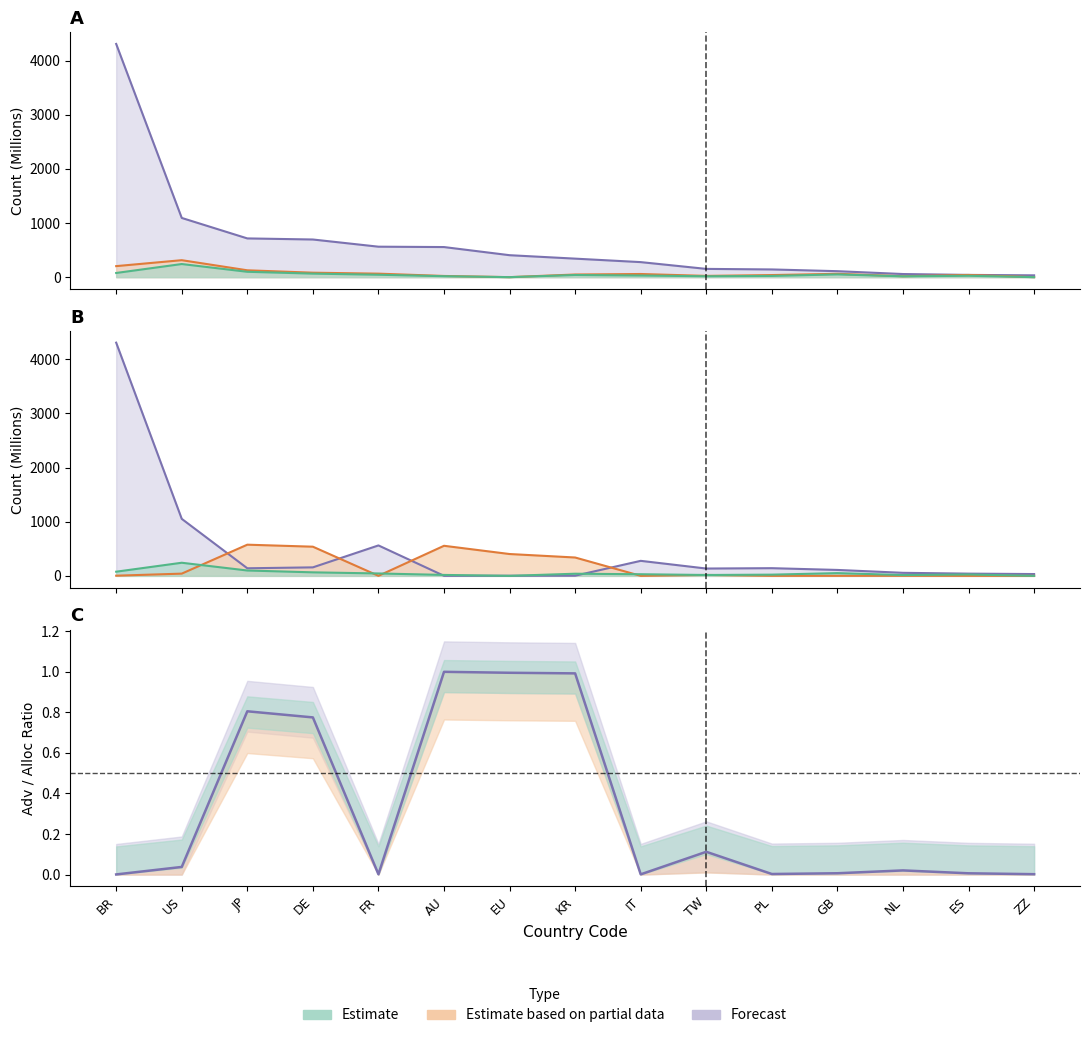

Rank the categories by advertised_48s value from highest to lowest.

JP, AU, DE, EU, KR, US, TW, BR, NL, FR, GB, PL, IT, ES, ZZ